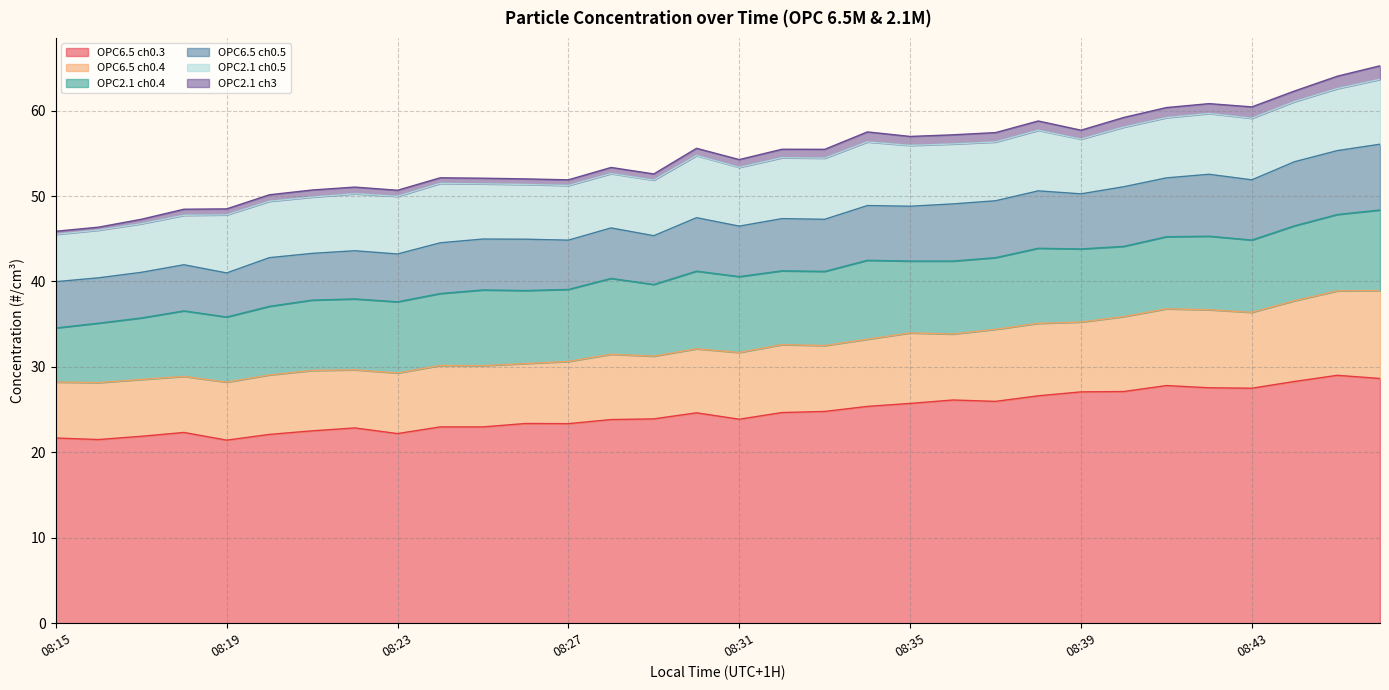

What is the difference between the OPC2.1 ch0.4 values at 08:44 and 08:29?

0.4